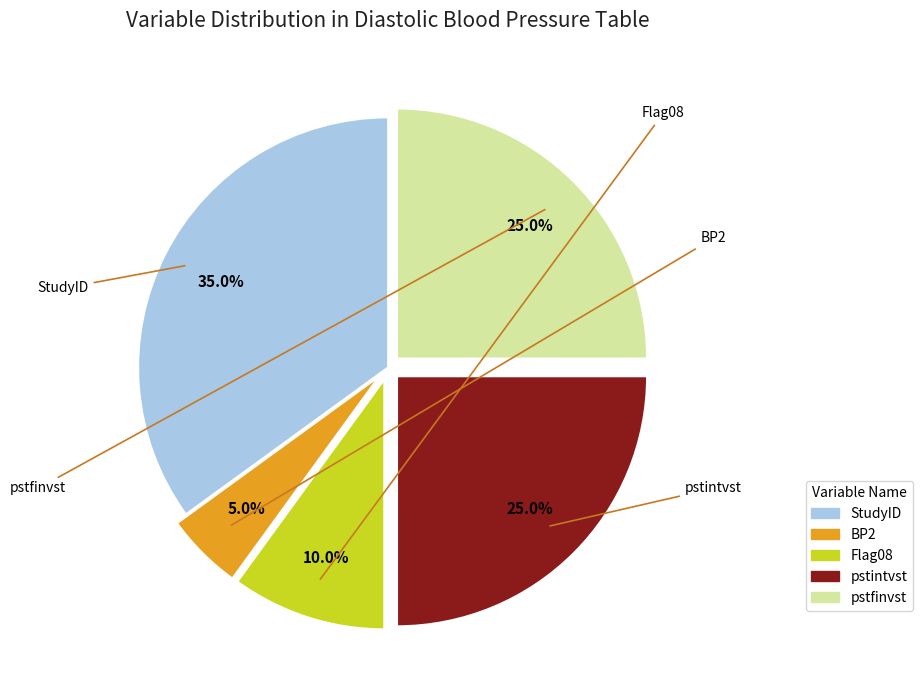

How many slices are in this pie chart?

5